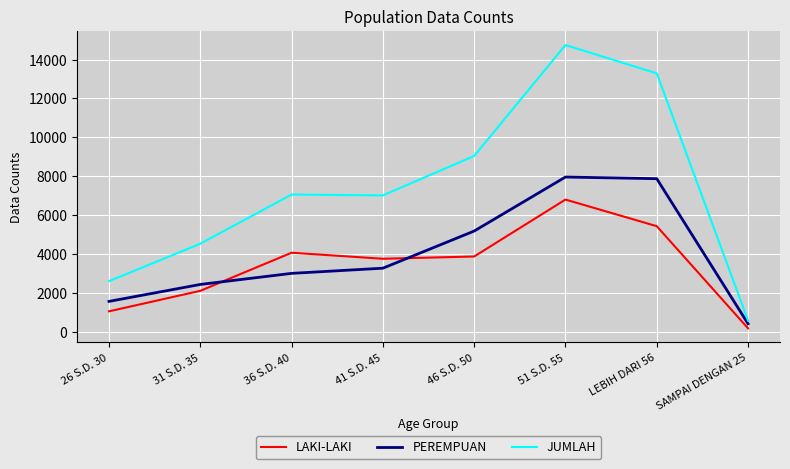

What is the spread (max minus min) of values at 36 S.D. 40?

4058